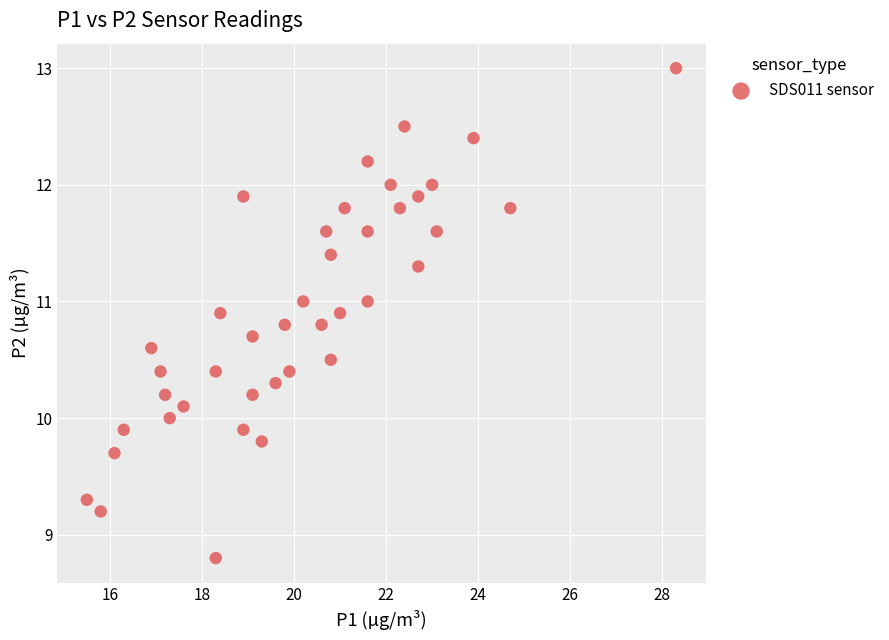

What is the range of X values (max minus min)?

12.8